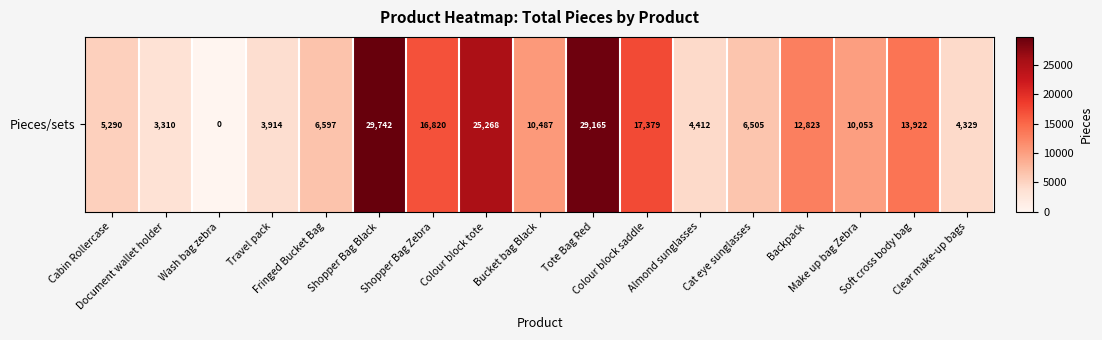

What is the change in value from Shopper Bag Zebra to Colour block saddle?

+559